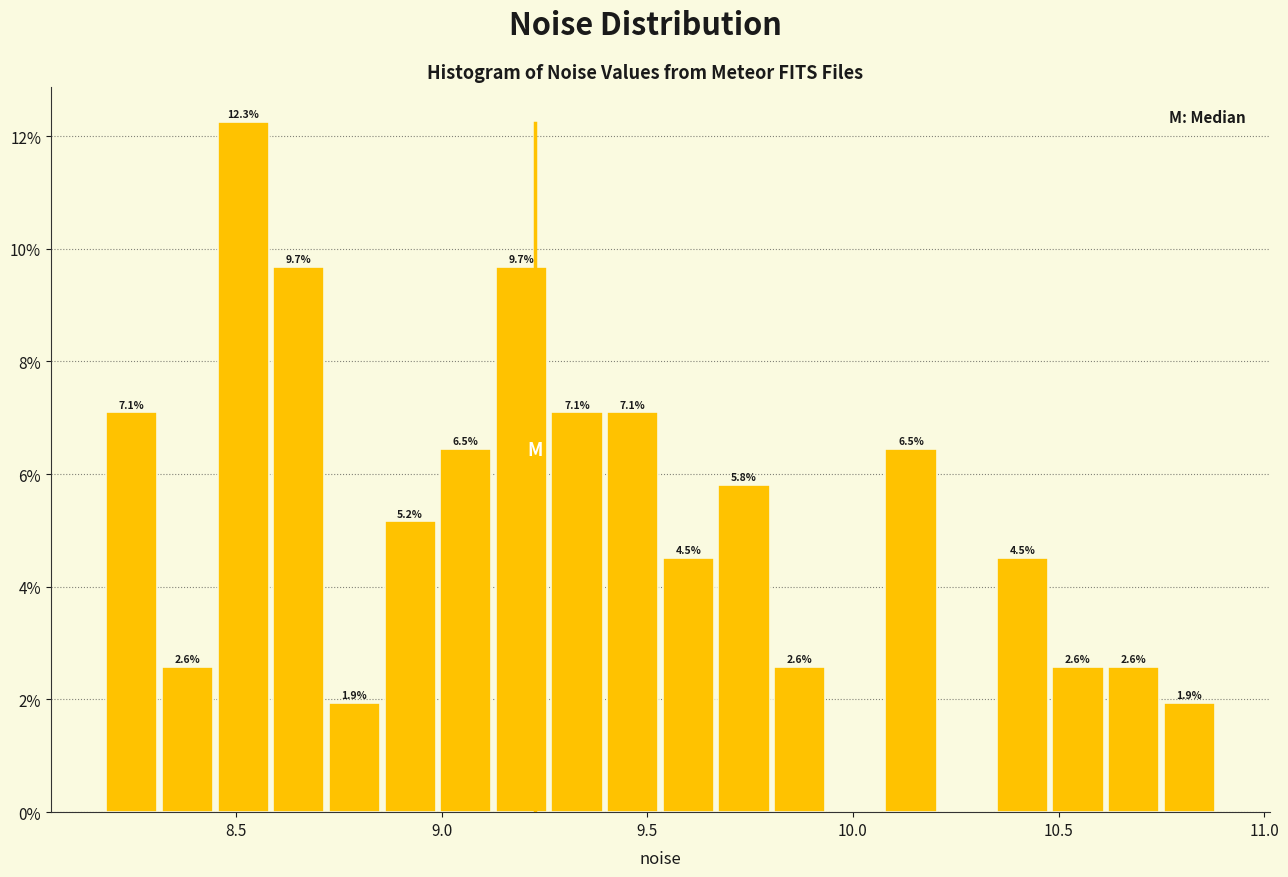

Read against the x-axis, roughly where is the centre of the tallest bar?

8.50